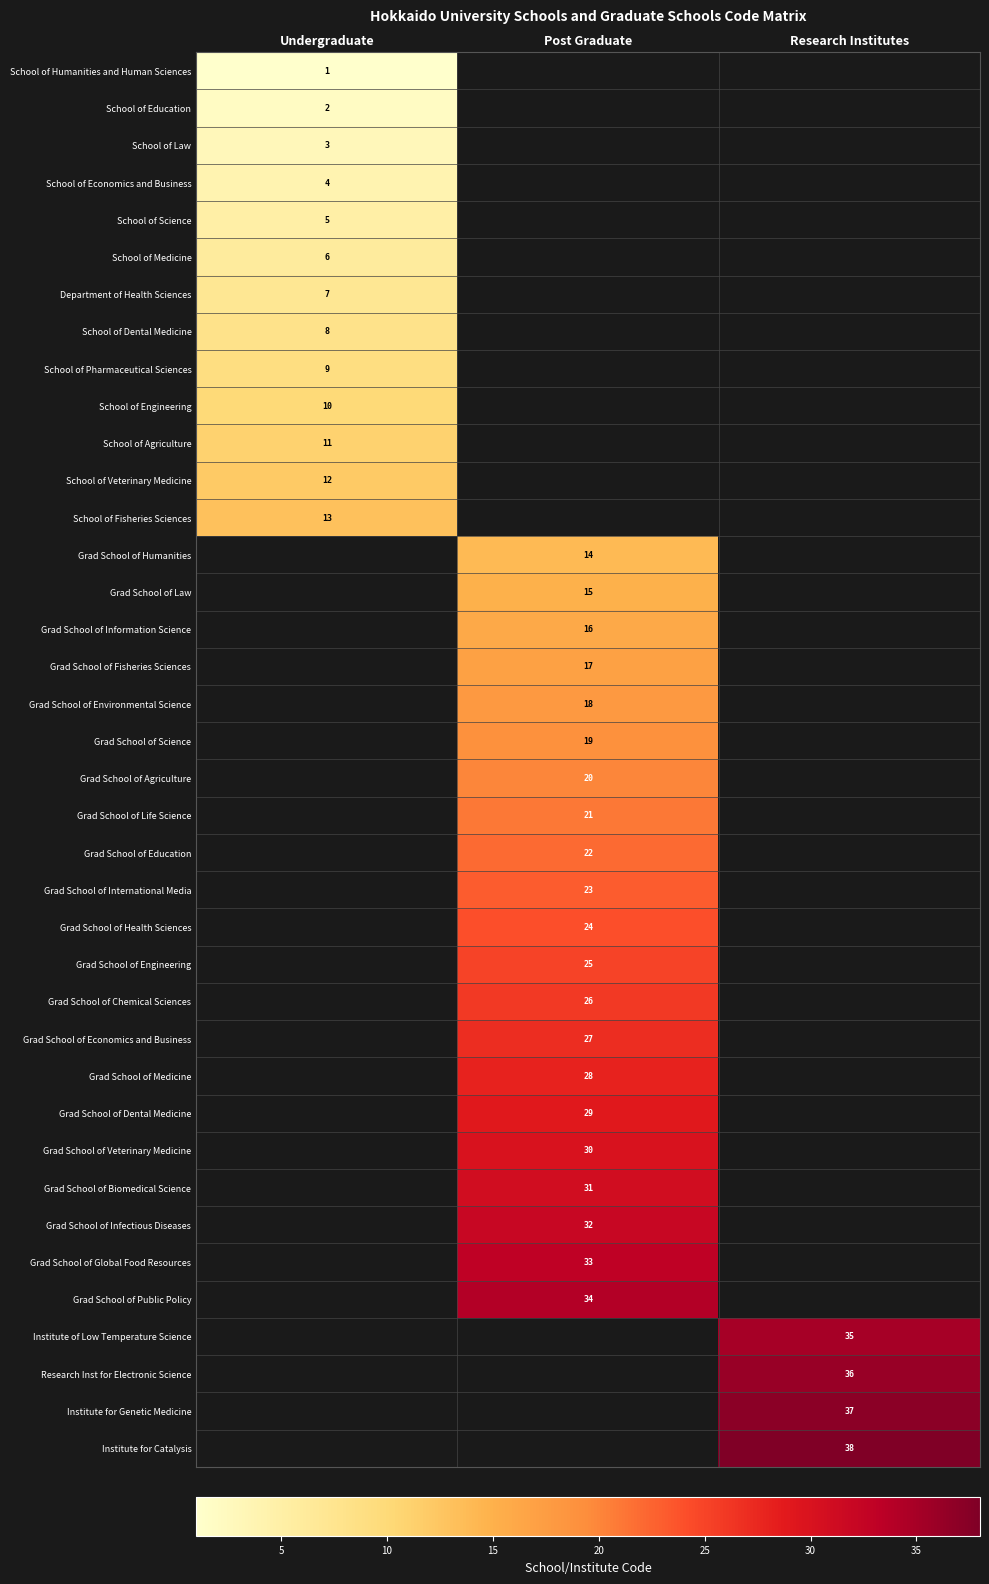

True or false: Grad School of International Media has a value of 23 at Post Graduate.

True